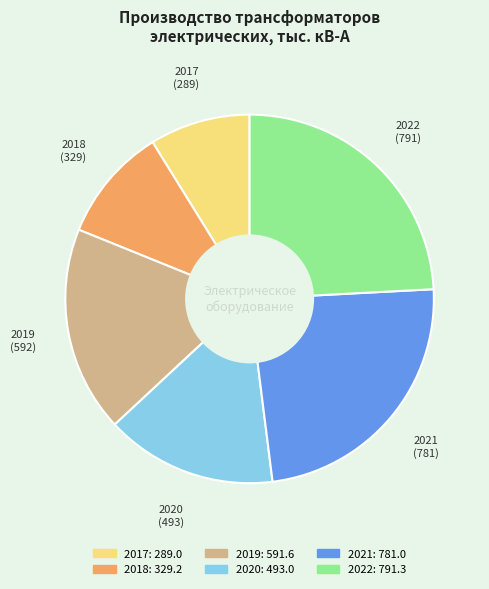

What is the smallest slice in the pie chart?

2017